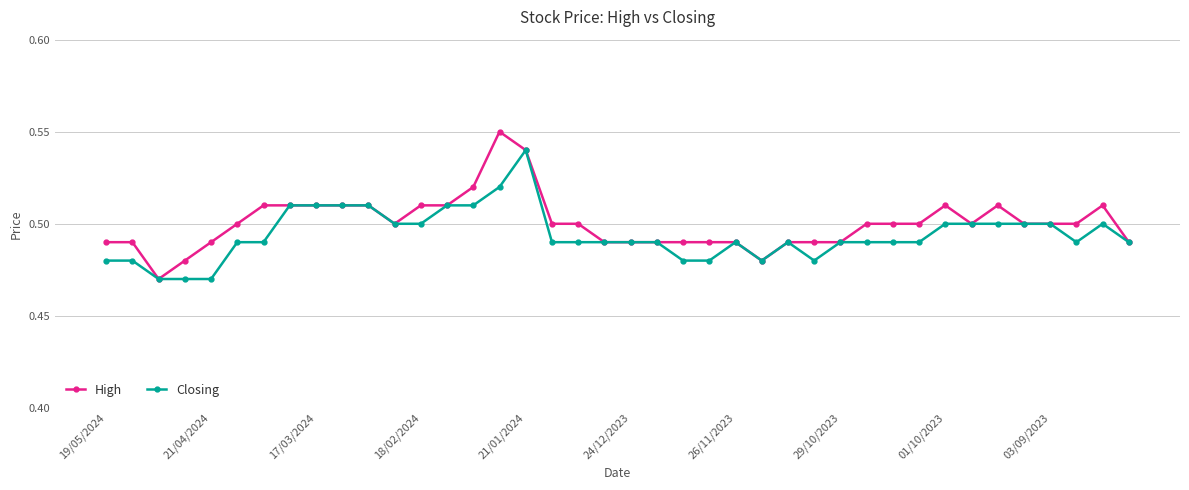

True or false: Closing has more than 2 interior local peaks.

True